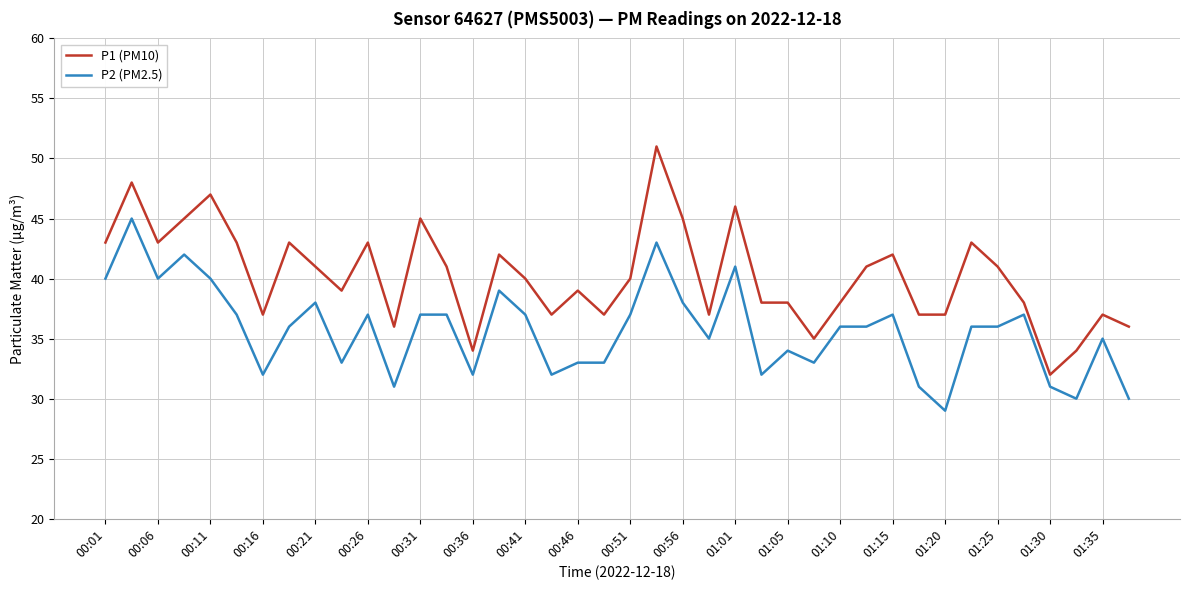

What are all the series names shown in the legend?

P1 (PM10), P2 (PM2.5)